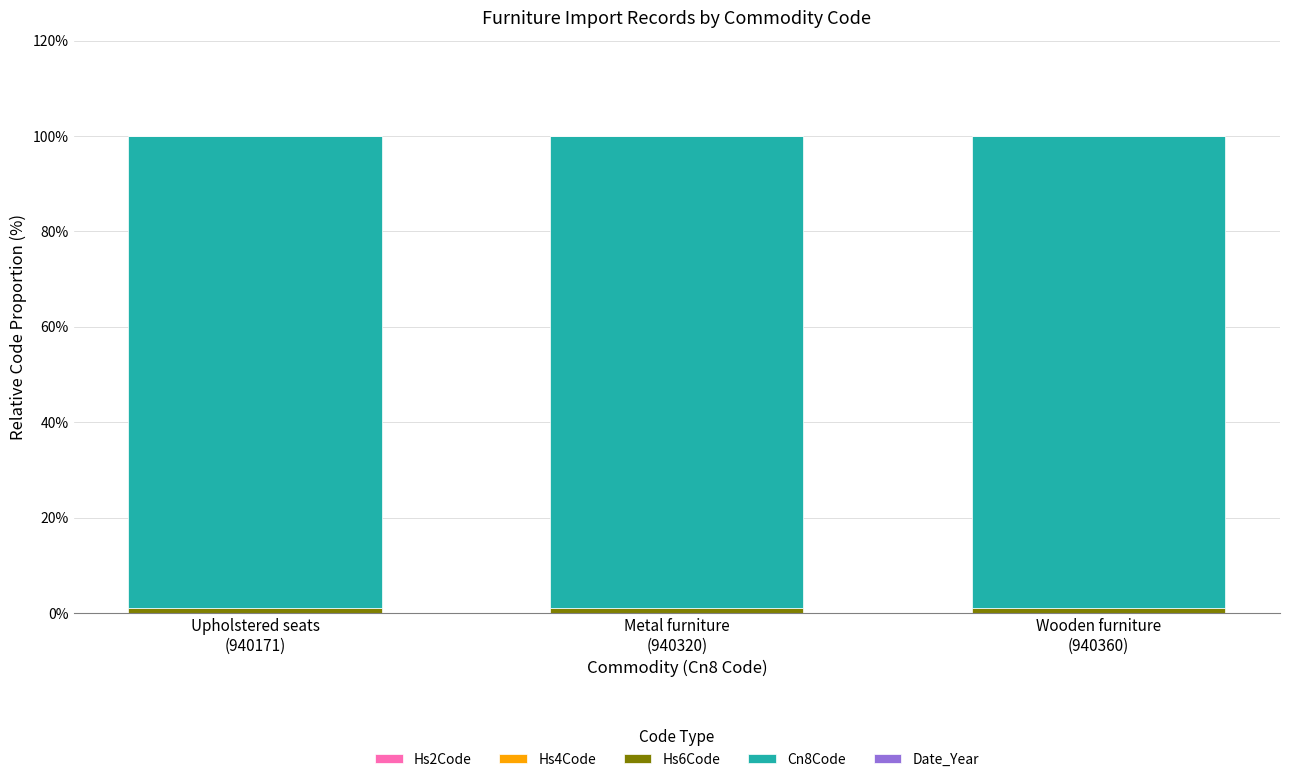

Which has a higher value, Metal furniture
(940320) or Upholstered seats
(940171)?

Upholstered seats
(940171)